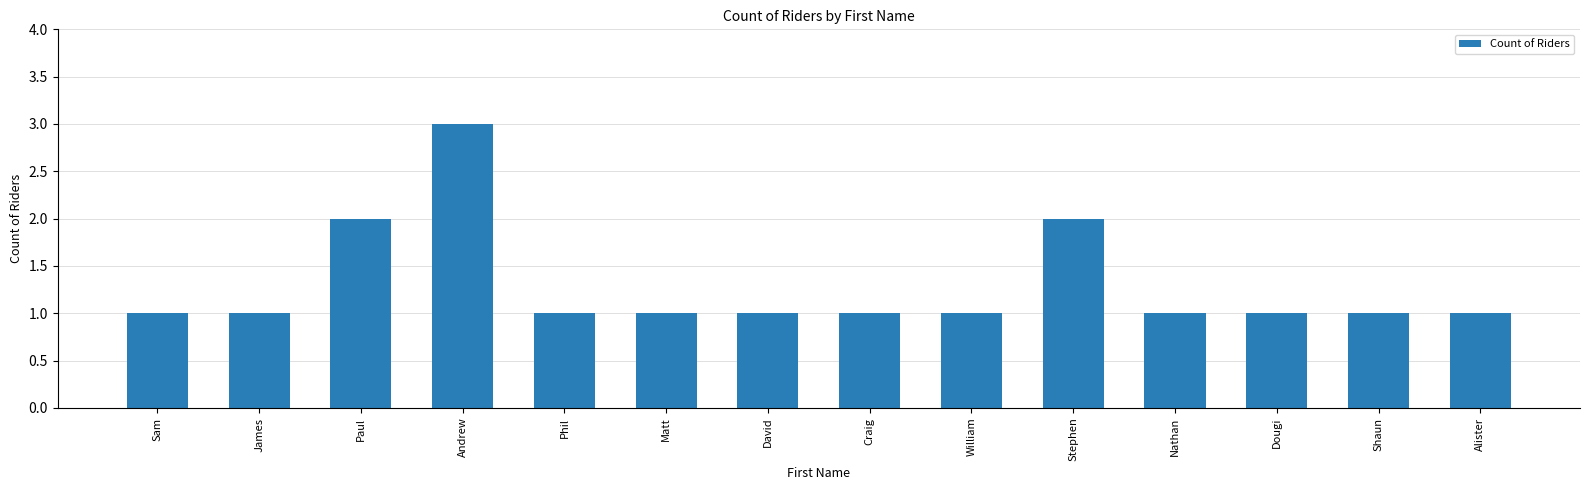

What is the sum of the values at David and Stephen?

3